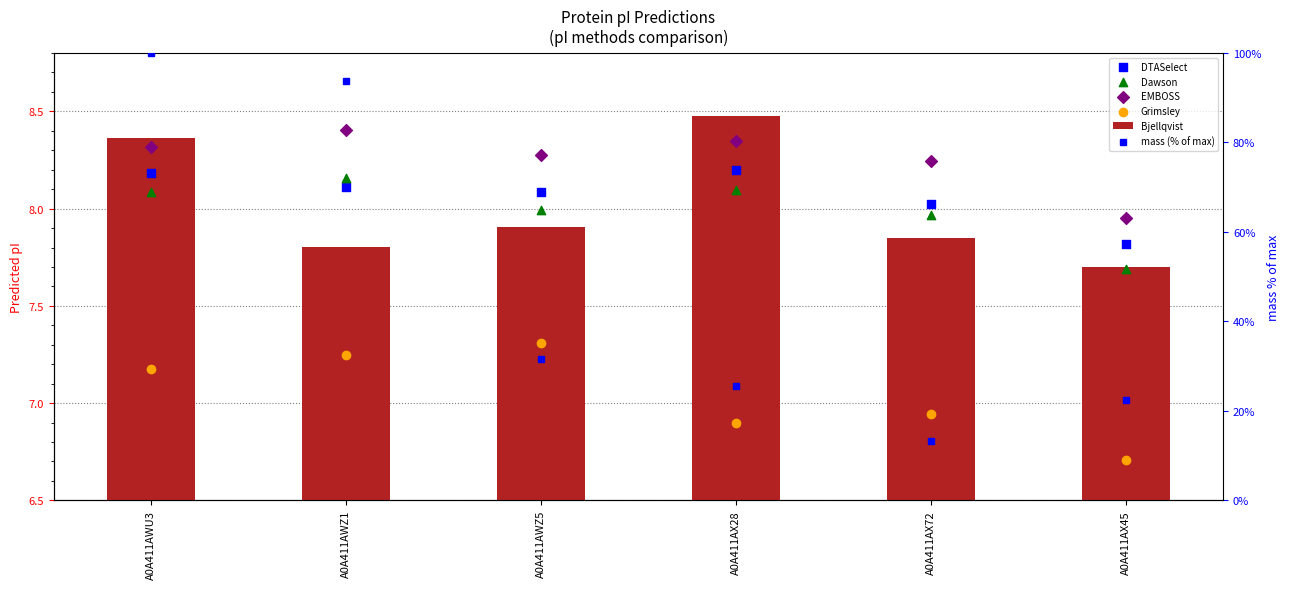

Which series contains the lowest Y value?

Grimsley